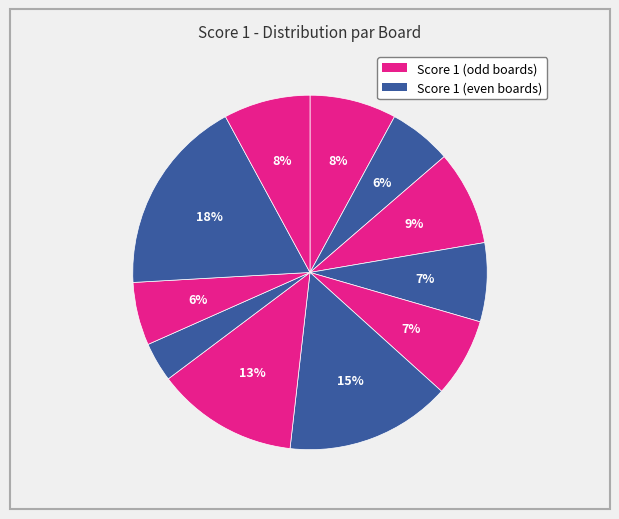

Does any single category account for the majority?

No